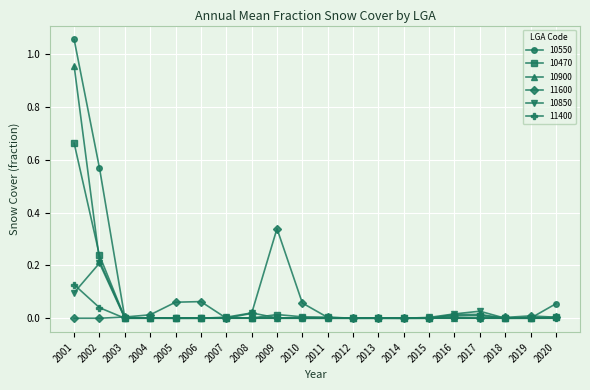

Which series has the widest spread of values?

10550